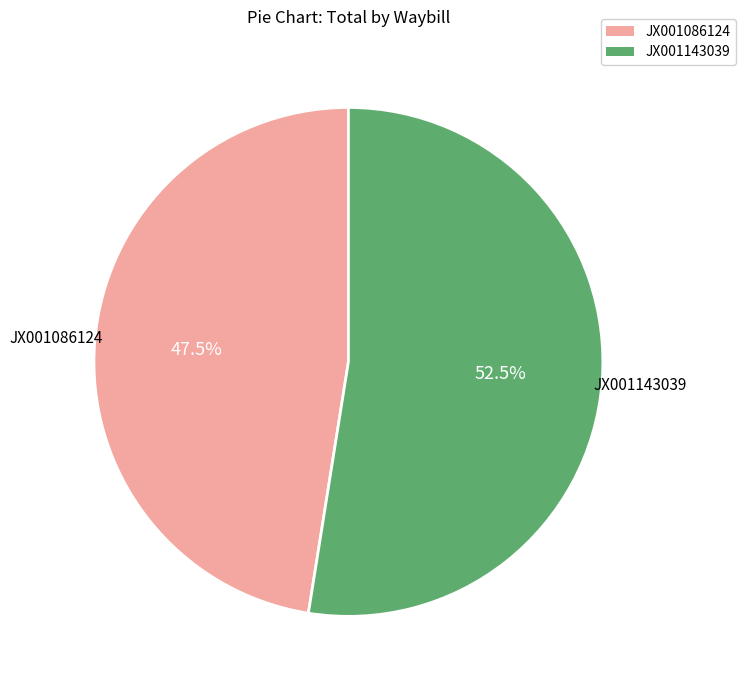

What percentage is NOT represented by JX001143039?

47.5%